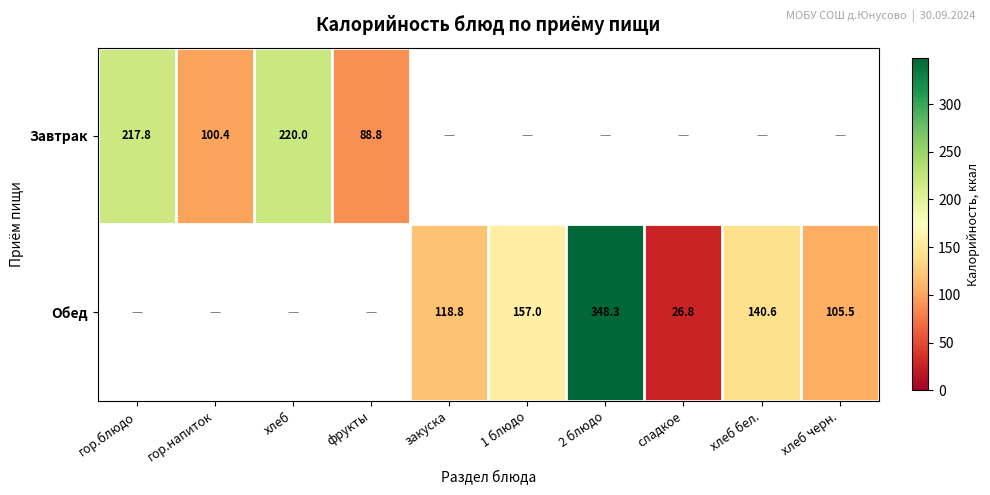

The Завтрак series shows 157.5 at фрукты. True or false?

False